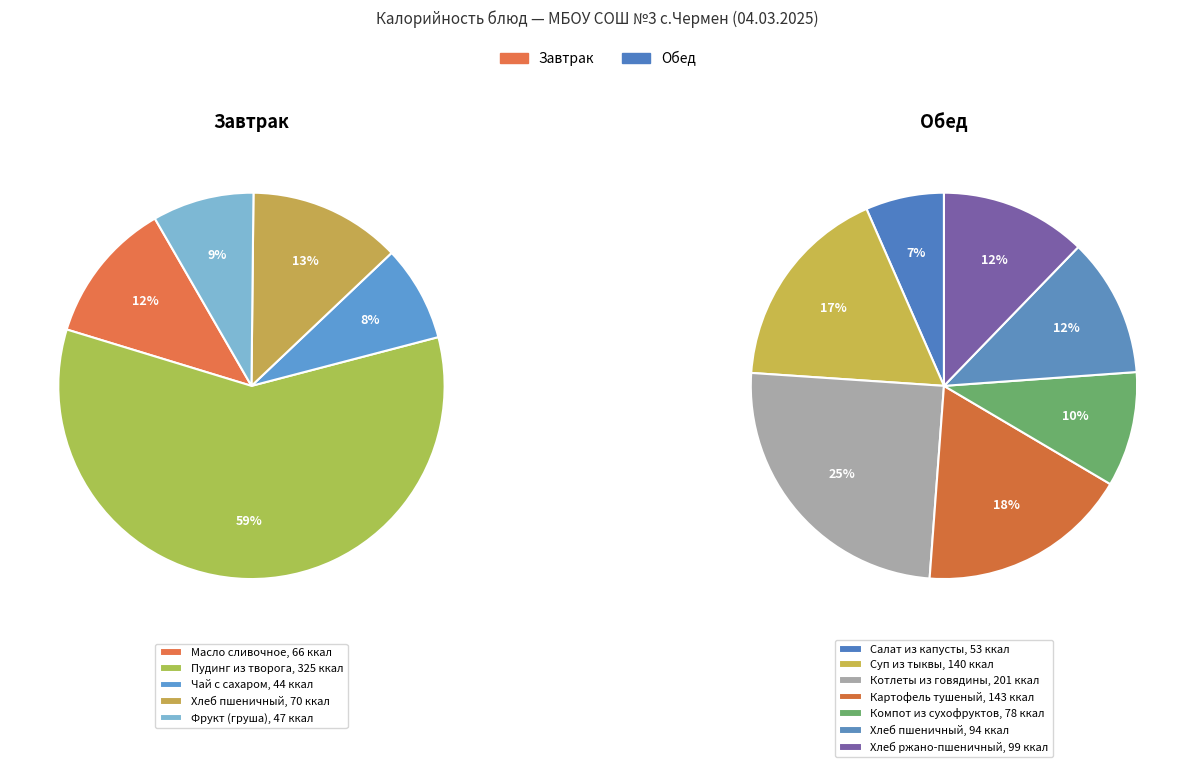

Count the number of slices in the pie.

12